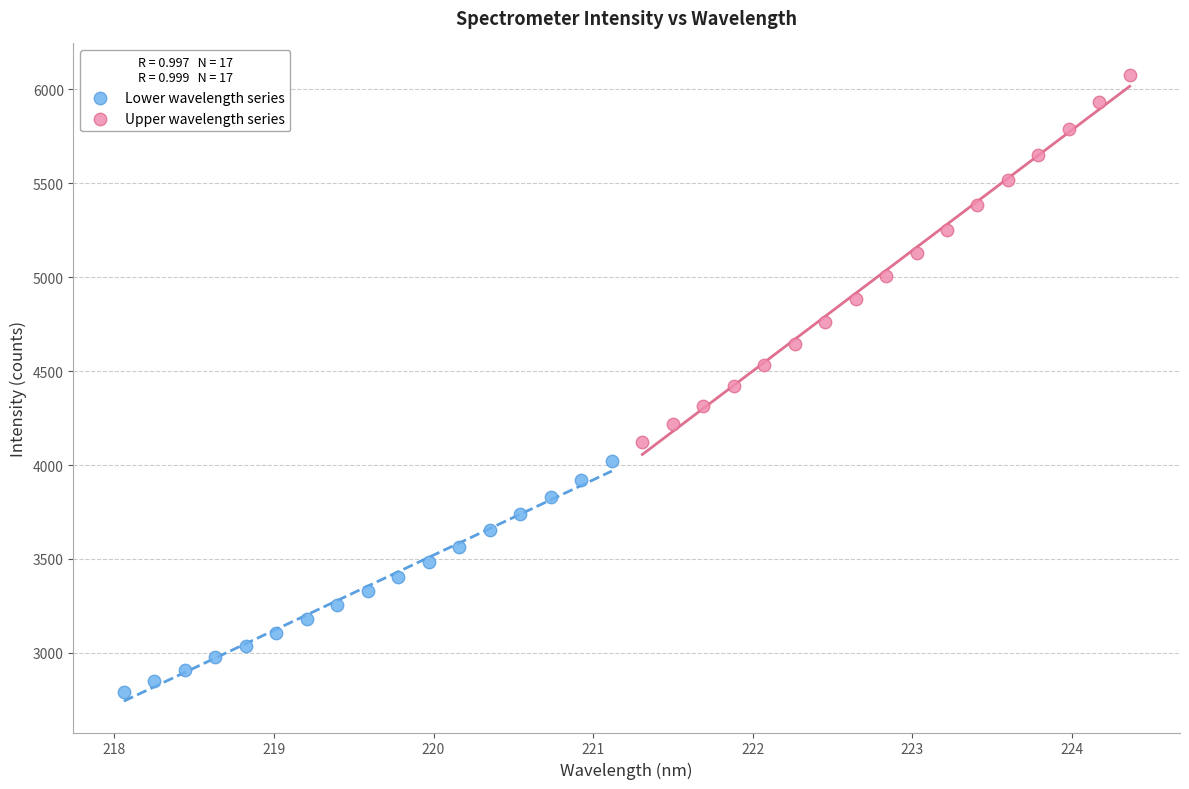

Which series has the widest spread of Y values?

Upper wavelength series